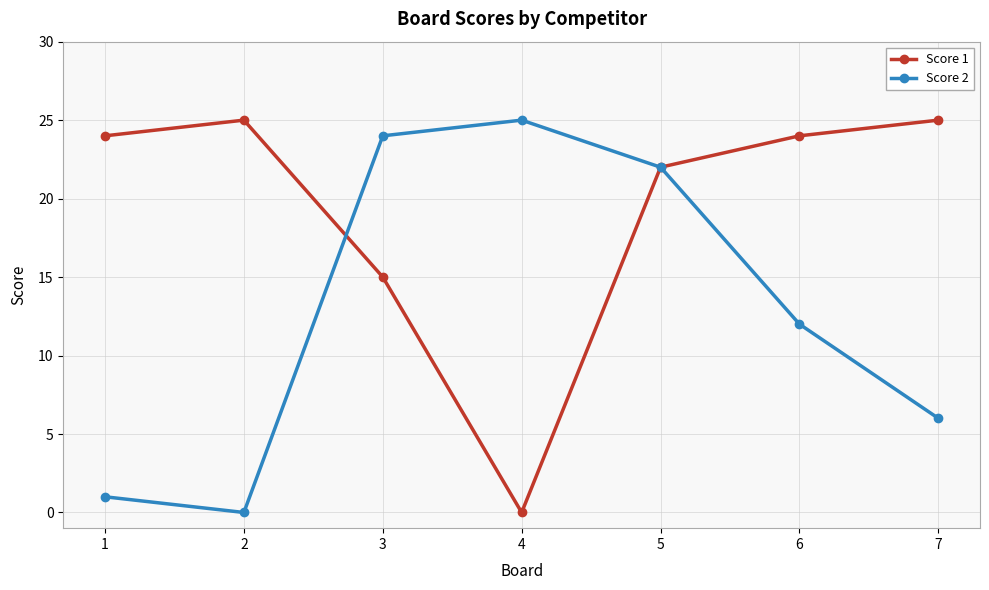

How many values in the Score 1 series are below 24?

3